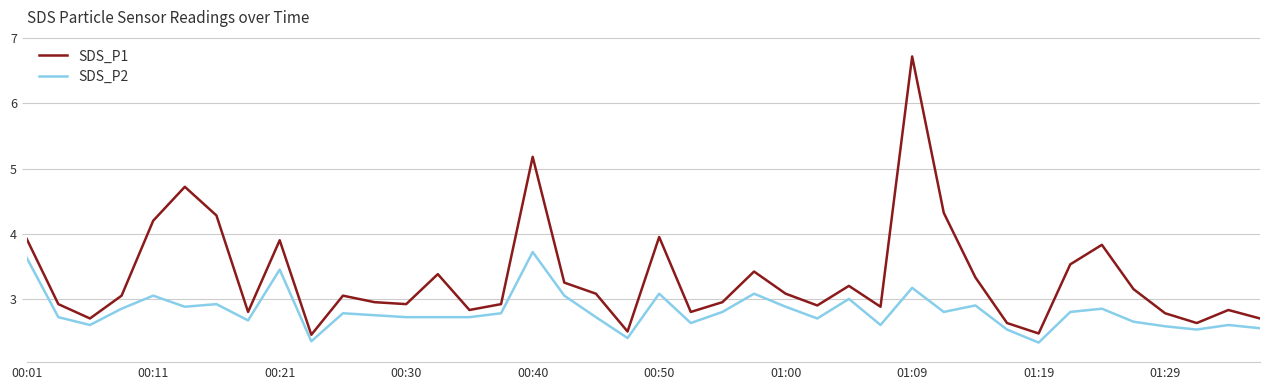

What is the difference between the maximum and minimum values in the SDS_P1 series?

4.3